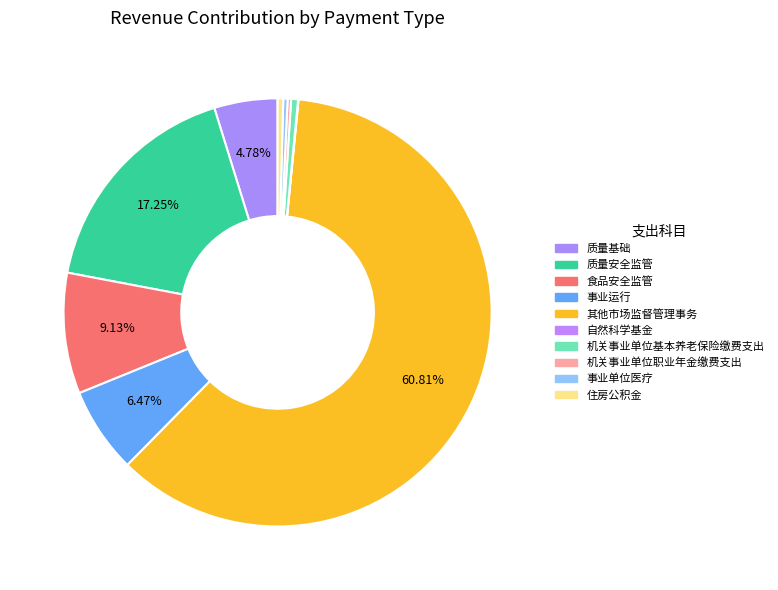

The 质量安全监管 slice represents 17% of the pie. True or false?

True